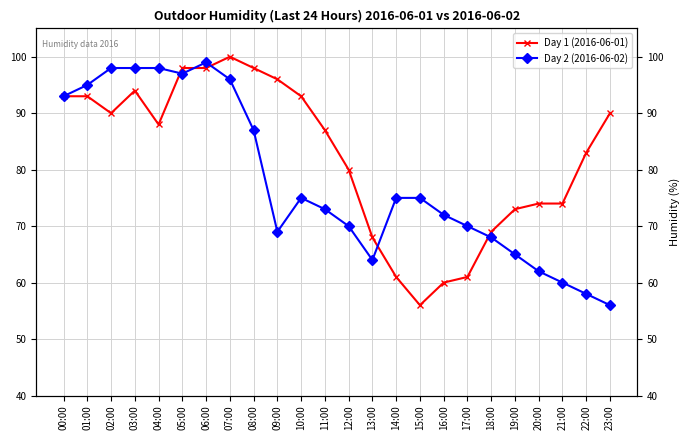

How many distinct data groups are displayed?

2